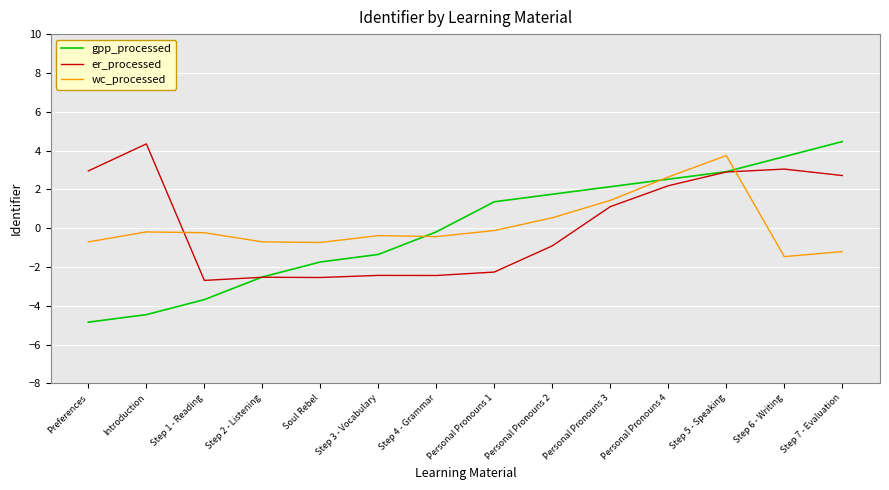

What is the difference between the er_processed values at Step 7 - Evaluation and Step 5 - Speaking?

0.2